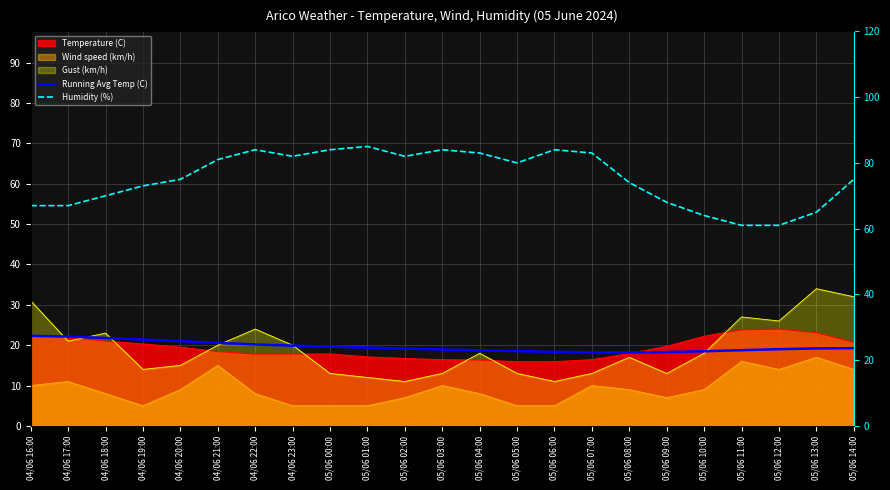

Which has a higher value, 05/06 01:00 or 04/06 19:00?

04/06 19:00